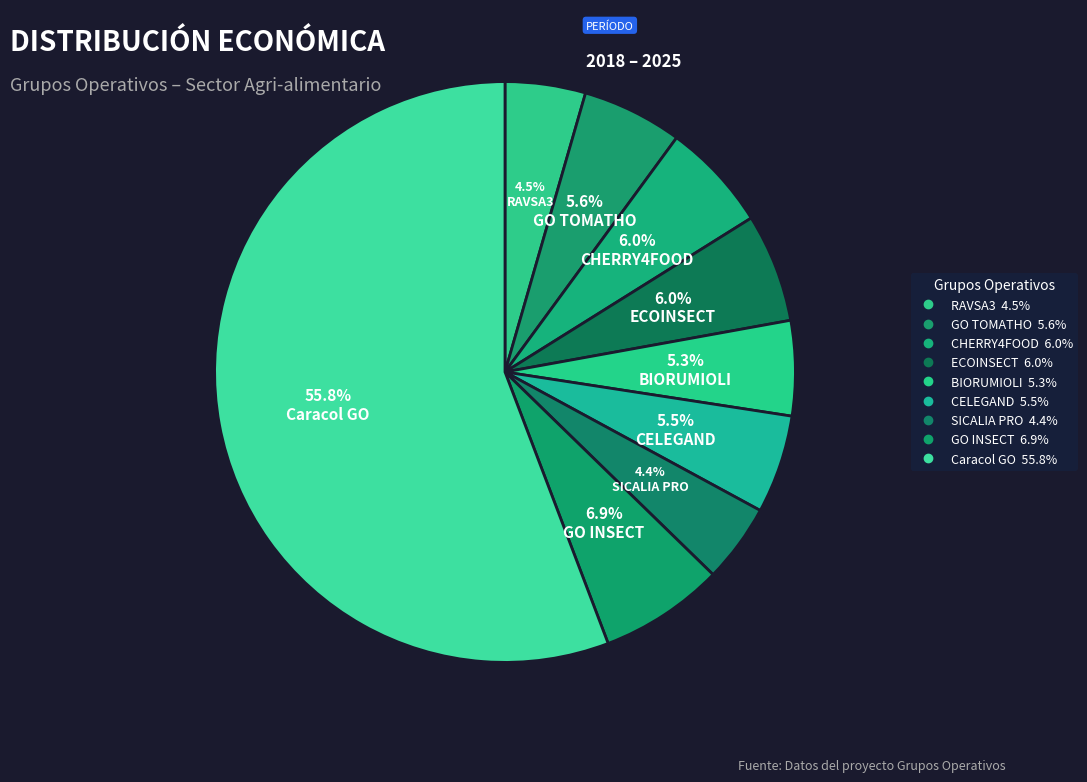

Which has a higher value, SICALIA PRO or GO INSECT?

GO INSECT